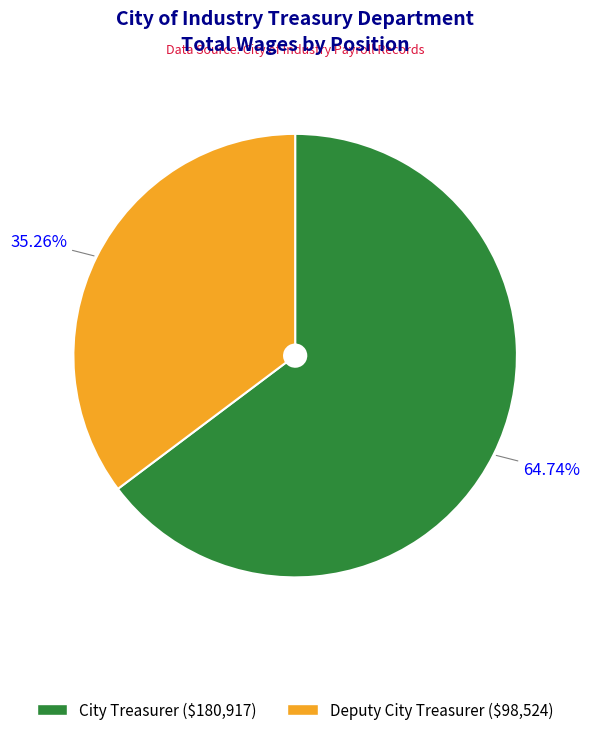

To the nearest percent, what is the difference between the largest and smallest slice percentages?

29%